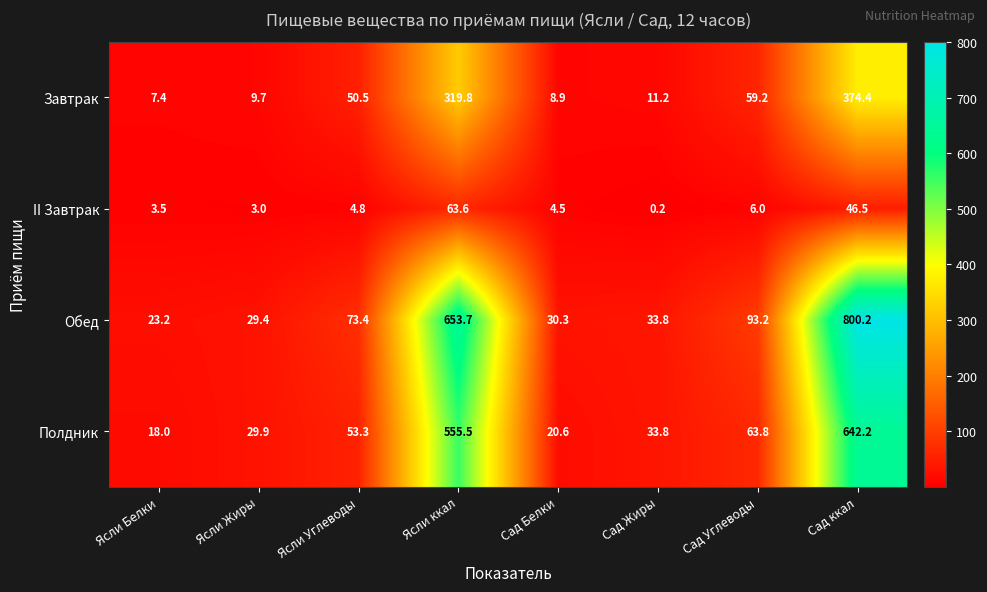

Is it true that Завтрак equals 8.9 at Сад Белки?

True